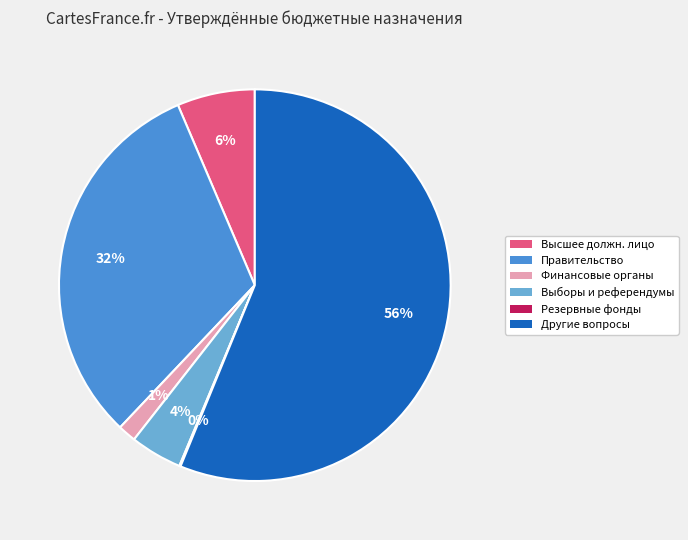

To the nearest percent, what is the average slice percentage?

17%